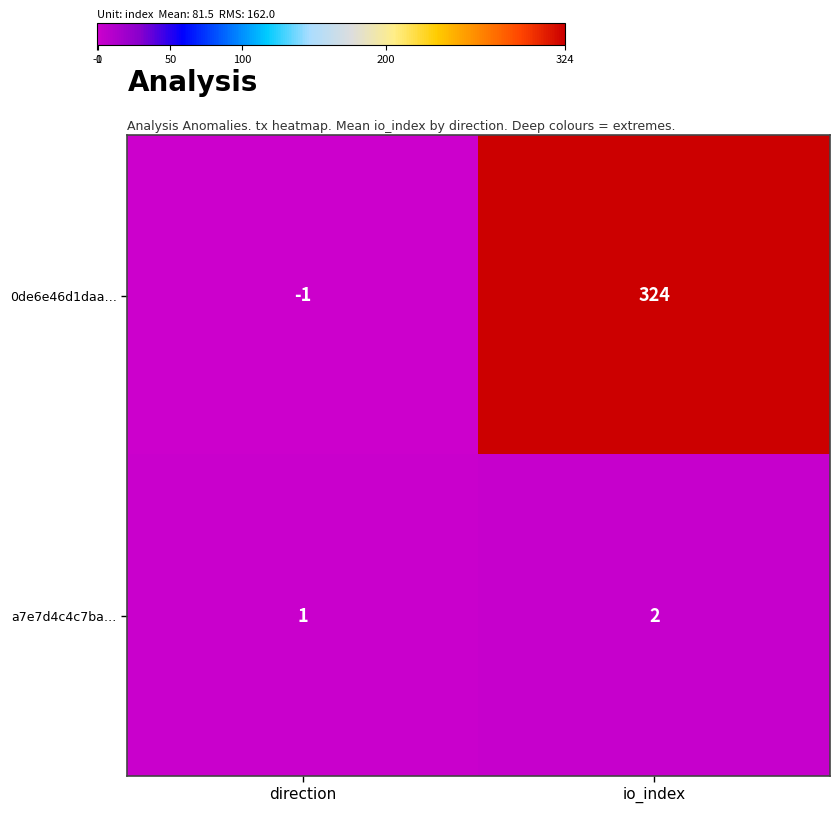

List the series in order of their overall mean, lowest first.

a7e7d4c4c7ba…, 0de6e46d1daa…